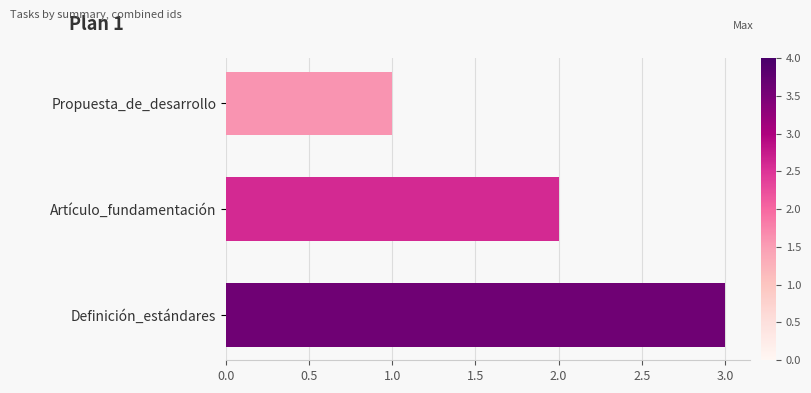

List the labels in order of value, largest first.

Definición_estándares, Artículo_fundamentación, Propuesta_de_desarrollo